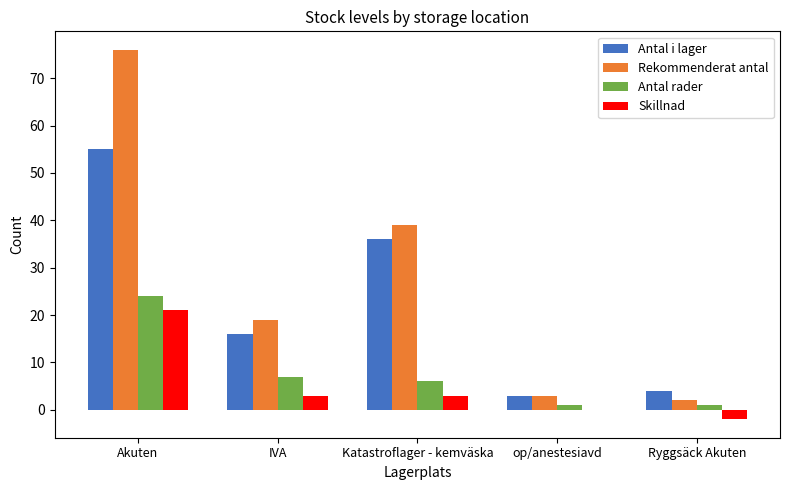

Read the Antal i lager value at Katastroflager - kemväska, to the nearest 10.

40